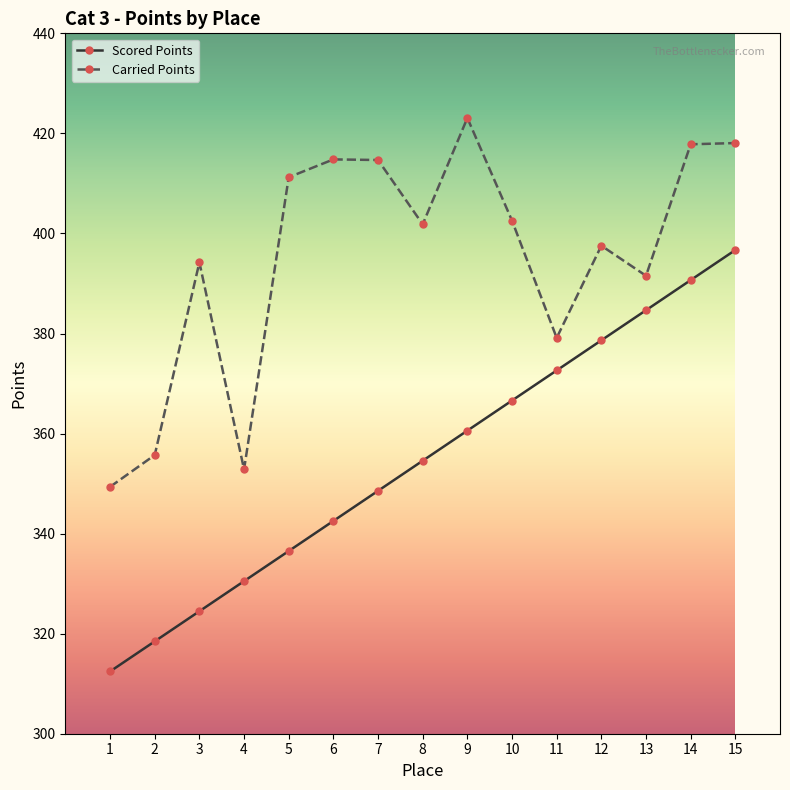

What is the value of the Carried Points point at the 13th from the left?

391.5